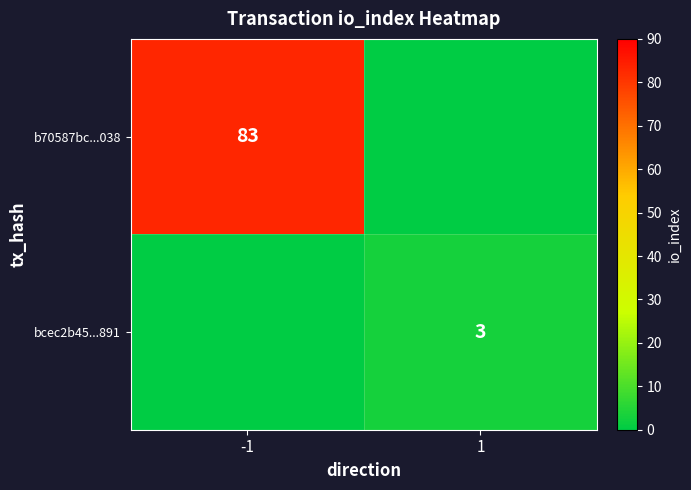

The value of bcec2b45...891 at 1 is 1. True or false?

False